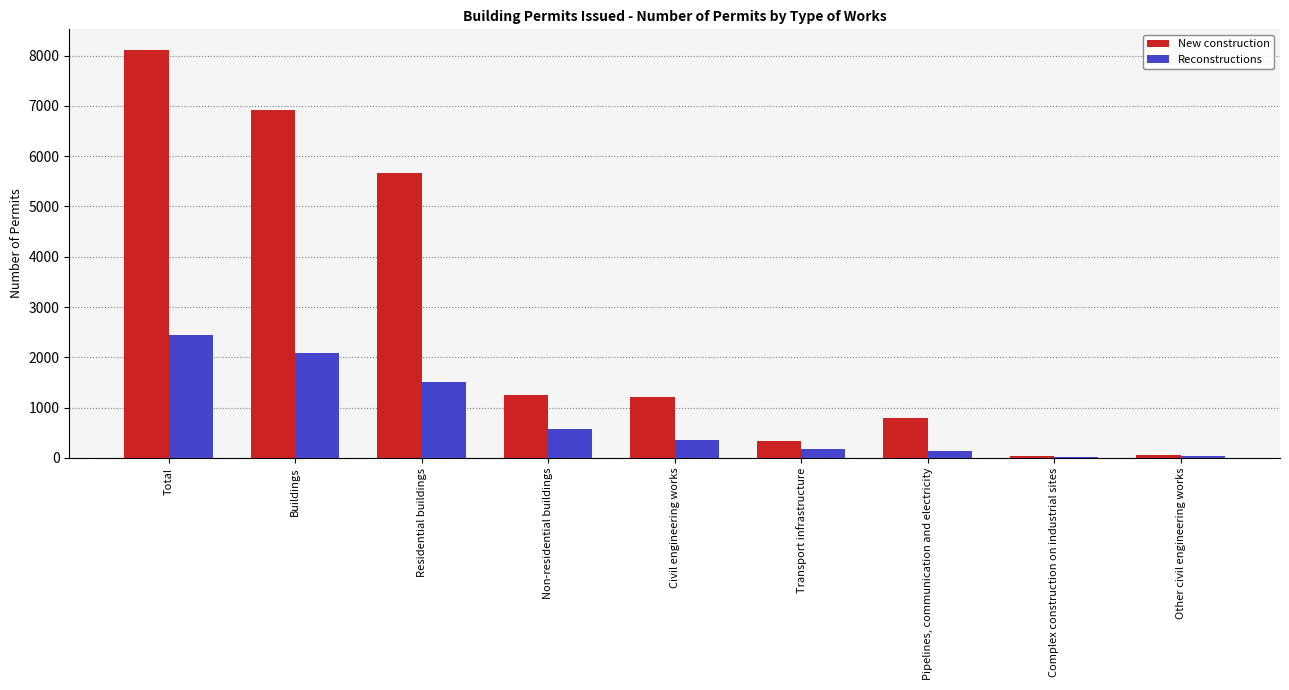

Which category has the highest value in the Reconstructions series?

Total